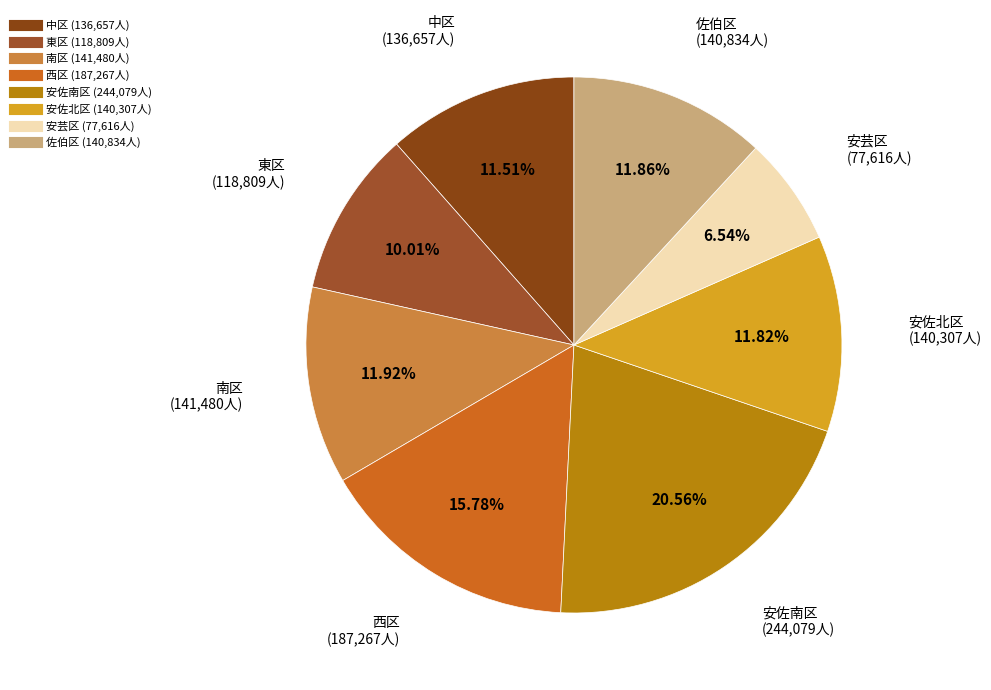

What percentage do 安佐北区 and 西区 together represent?

27.6%